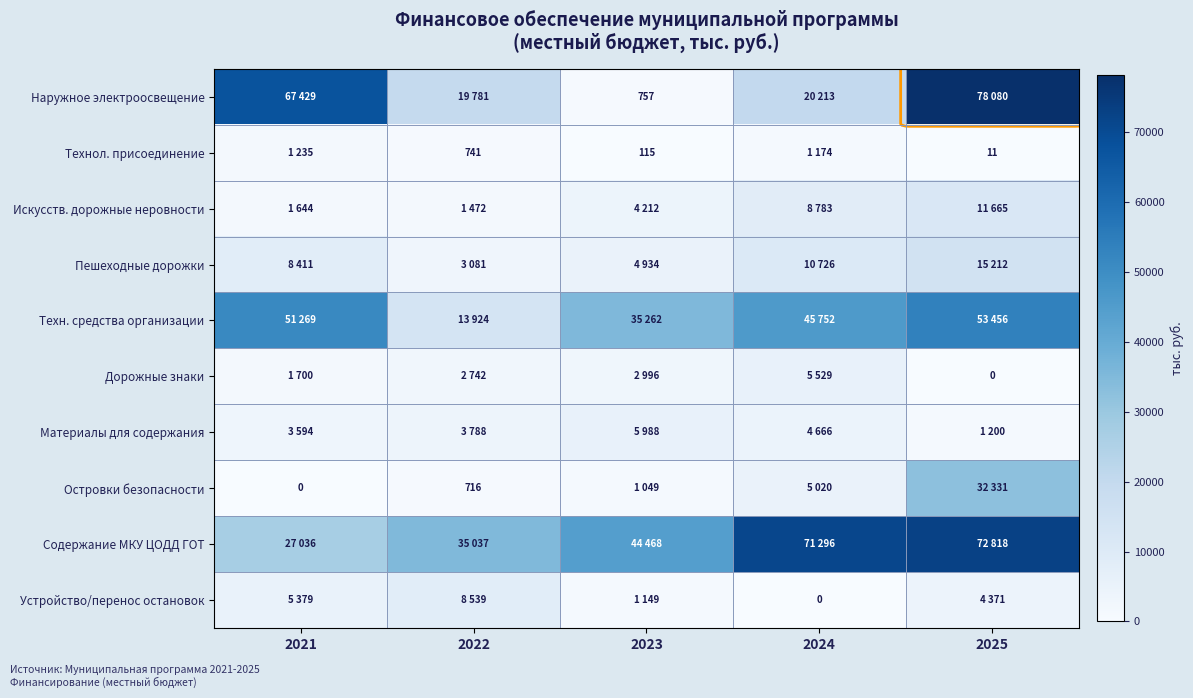

How many series are shown in this chart?

10